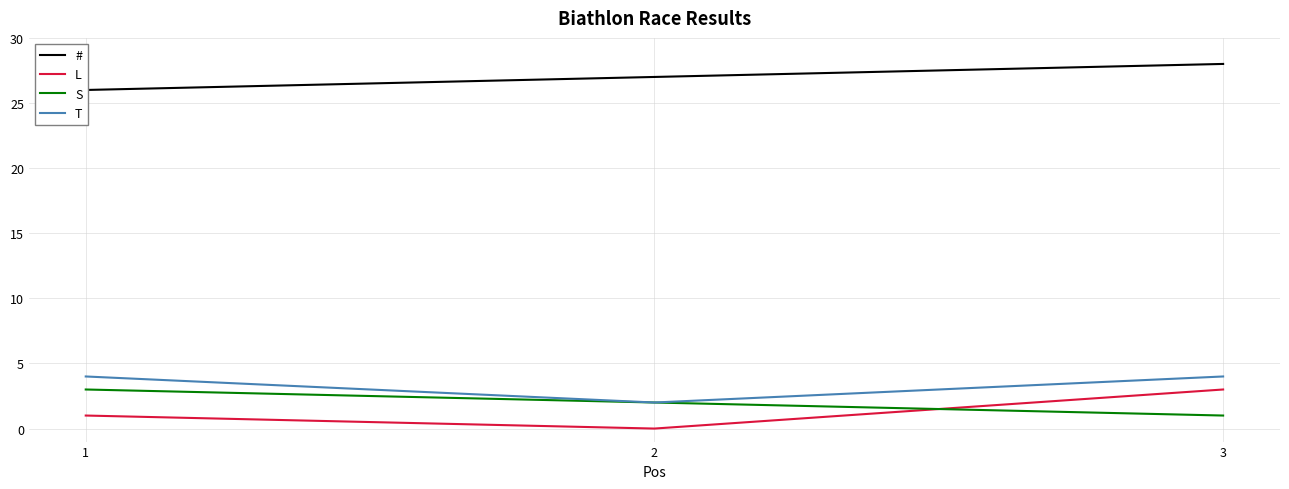

Which series has the largest total across all categories?

#